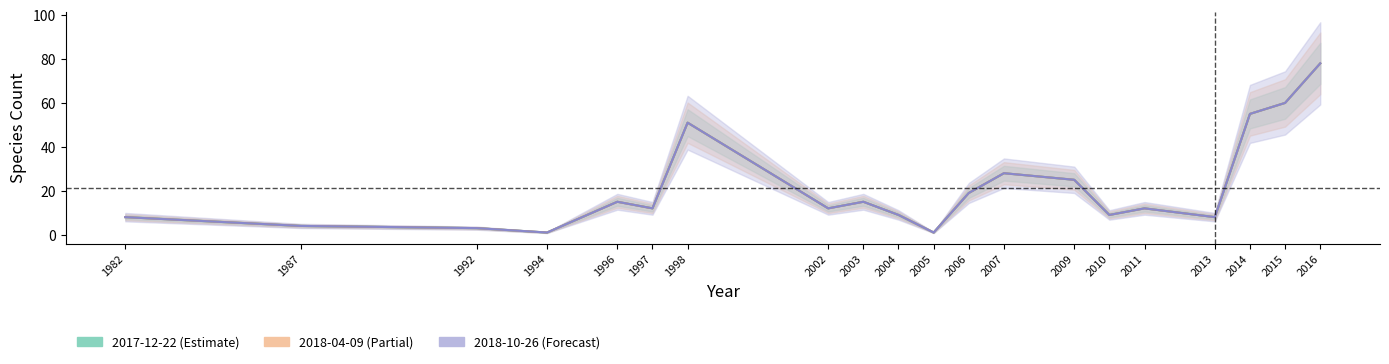

What is the sum of the 2017-12-22 values at 2002 and 2009?

37